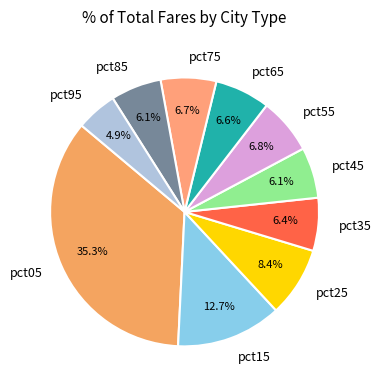

Combined, do pct55 and pct75 account for over 50%?

No